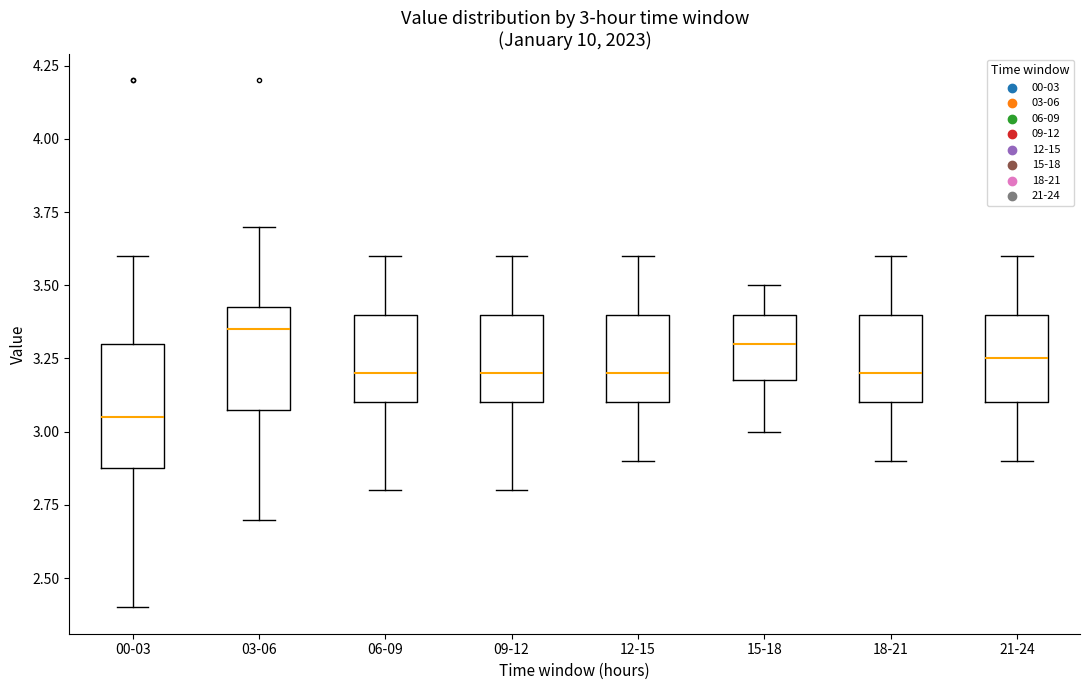

Which box's median line is the lowest?

00-03